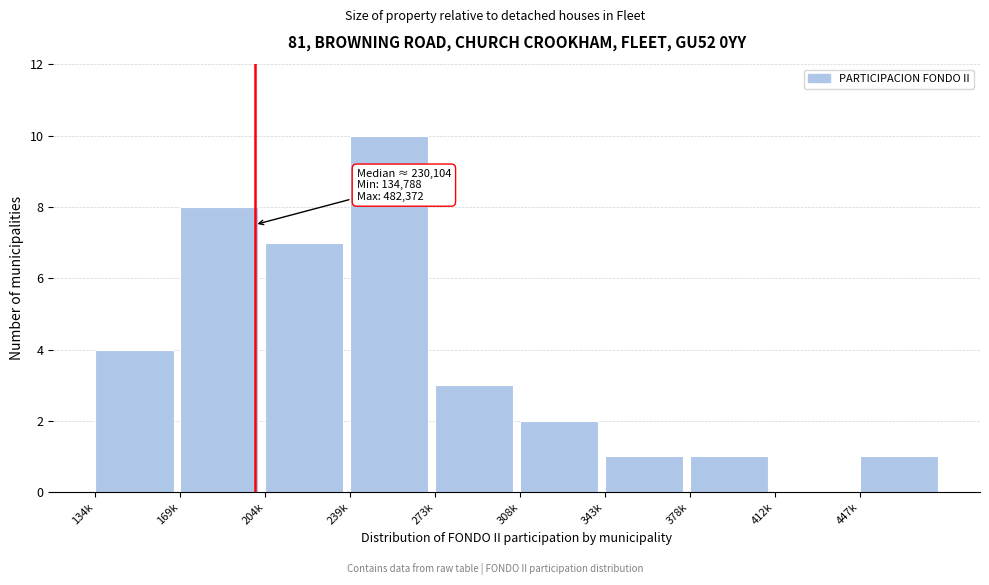

Reading left to right, what are all the values shown in this chart?

134k=4	169k=8	204k=7	239k=10	273k=3	308k=2	343k=1	378k=1	412k=0	447k=1